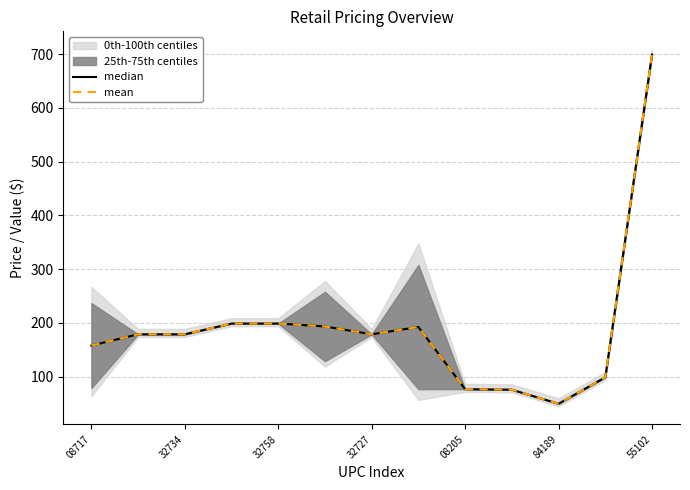

True or false: median has a value of 313.2 at 7.

False